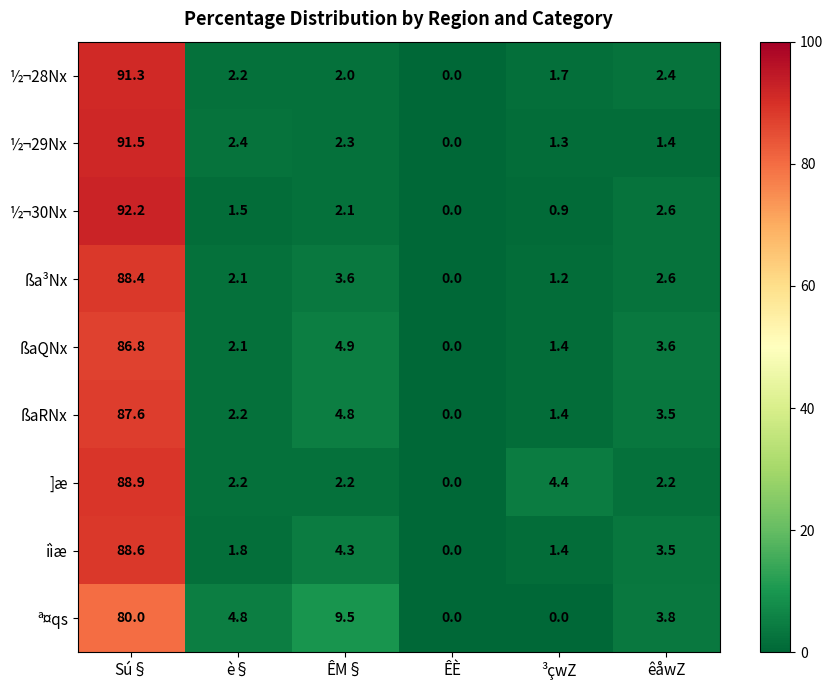

How many series are shown in this chart?

9